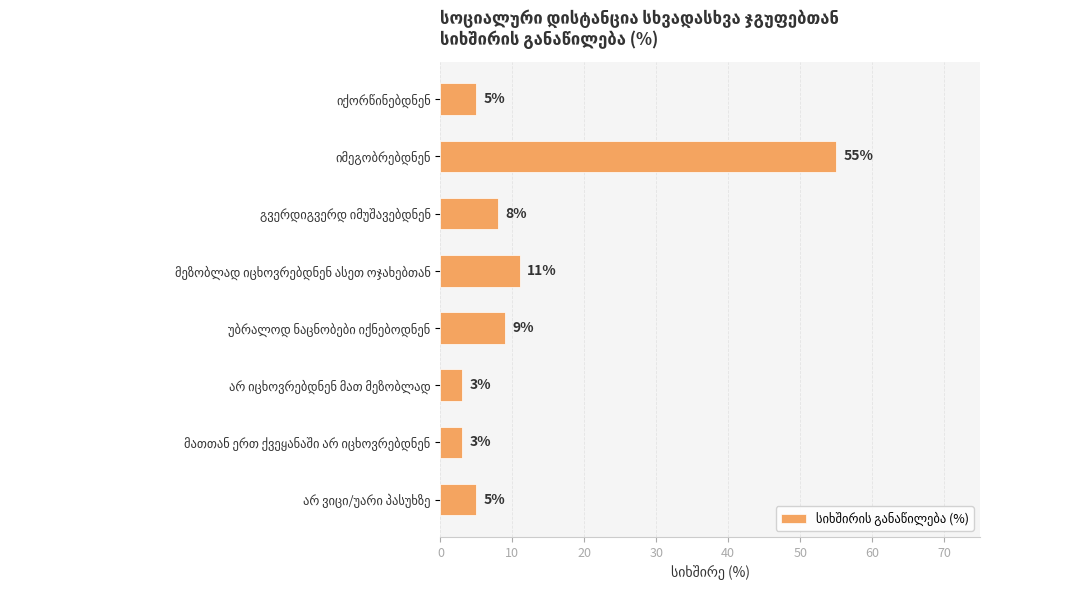

What is the maximum value shown in the chart?

55